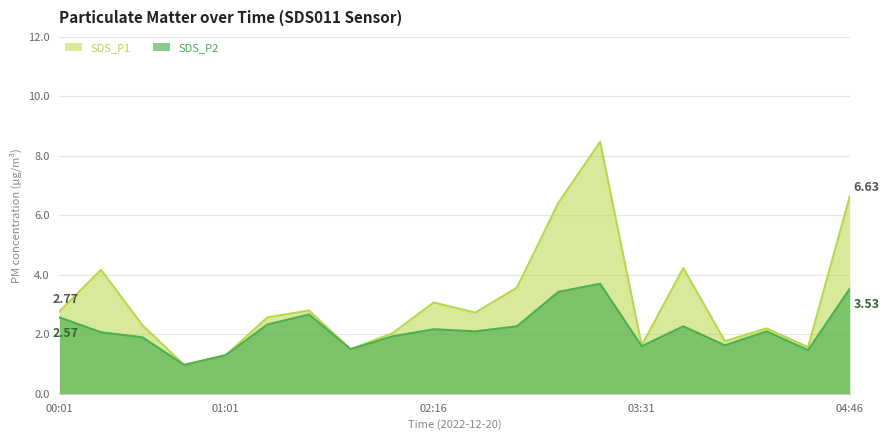

At which label does SDS_P2 reach its peak?

03:16